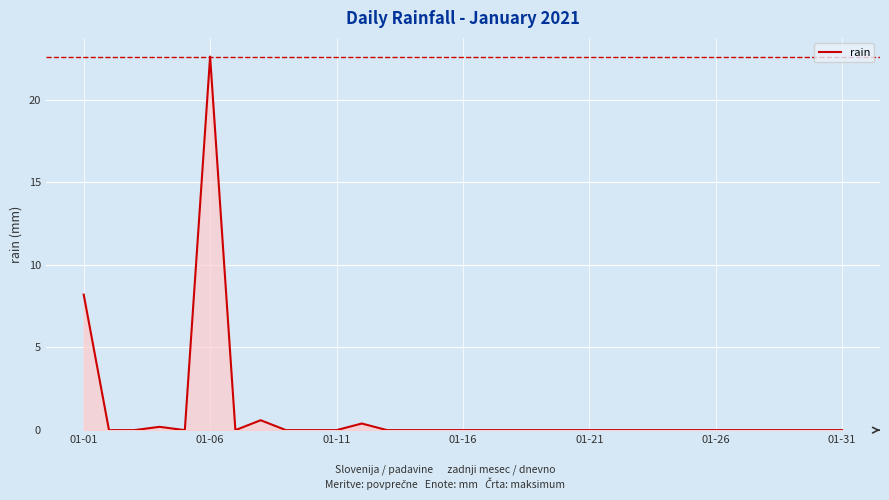

What is the greatest value displayed?

22.6